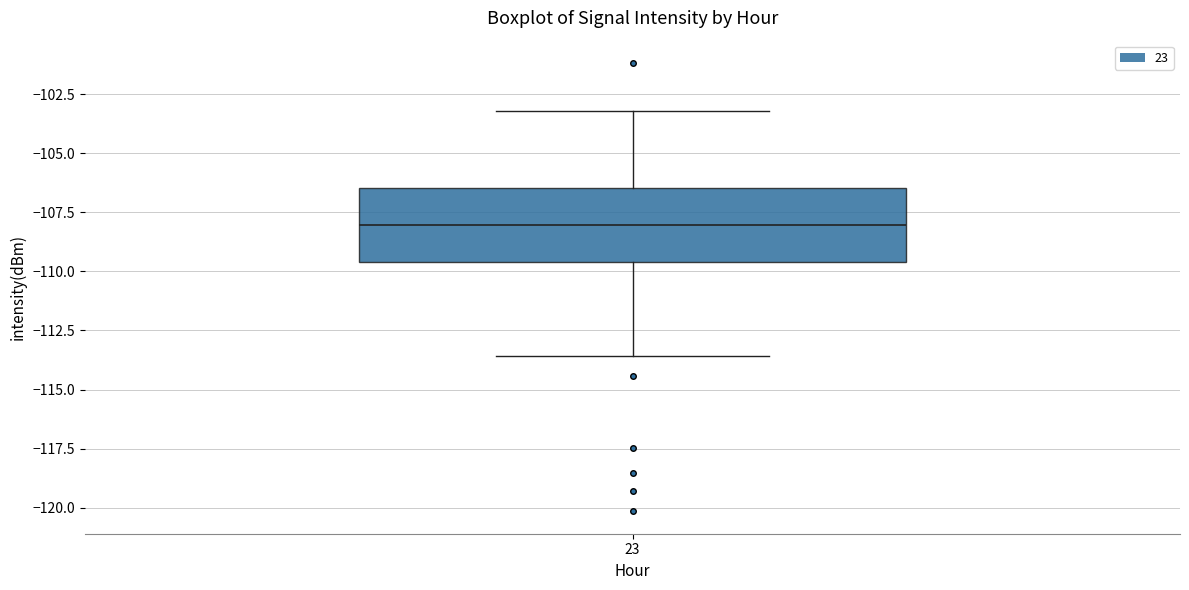

Read this box plot against the y-axis: the position of the median line, the range covered by the box, and the ends of both whiskers. The values are not printed on the chart, so give them approximately, as read against the axis.

median -108.0, box -109.5 to -106.5, whiskers -113.5 to -103.0